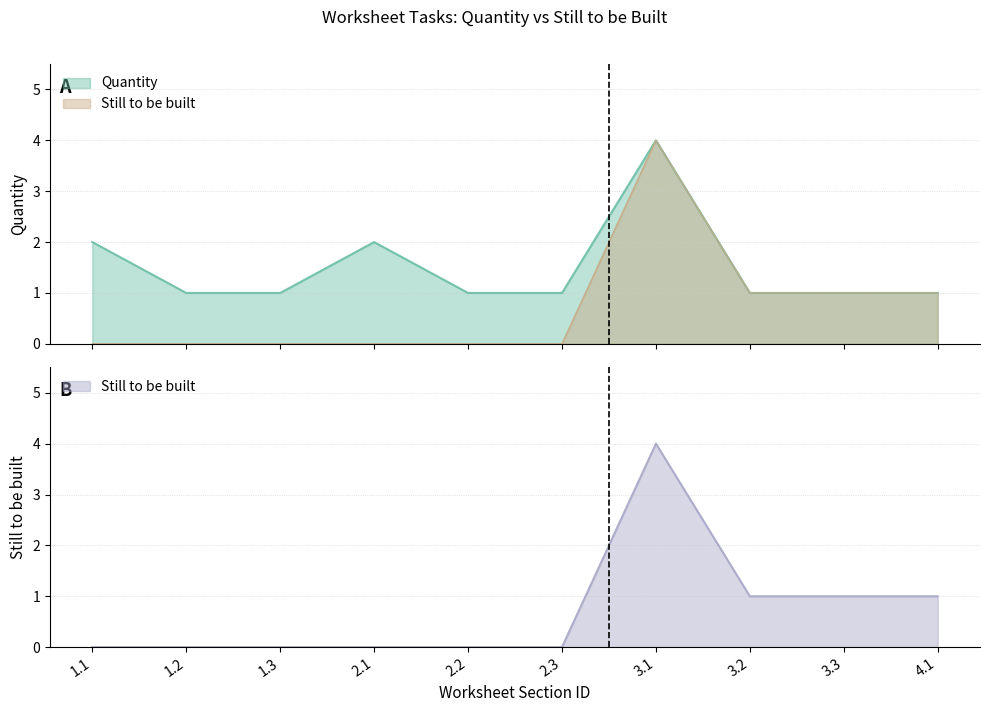

True or false: Still to be built and Quantity cross at least once.

False